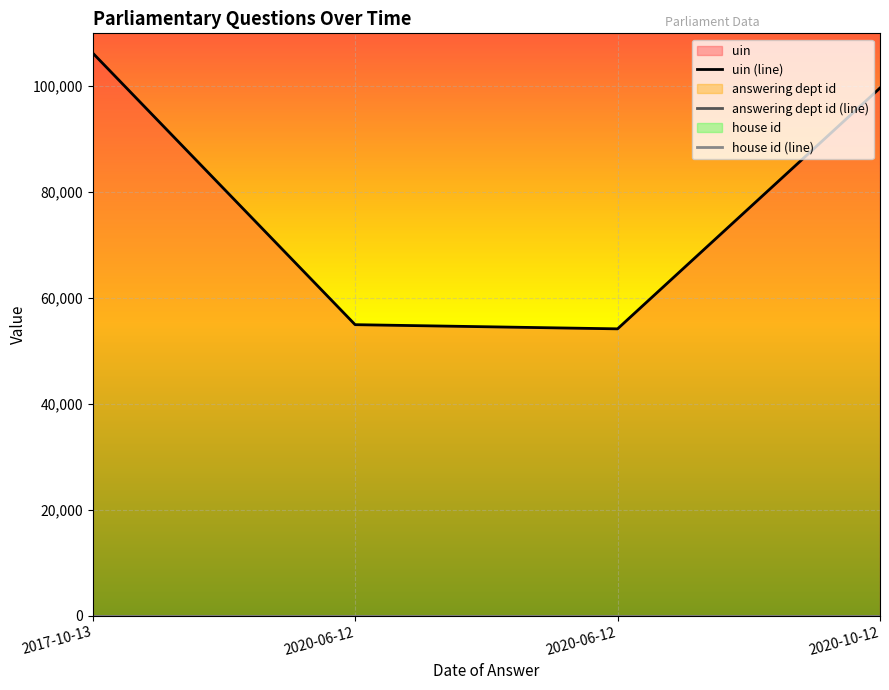

How many values in the uin series are below 99675?

2